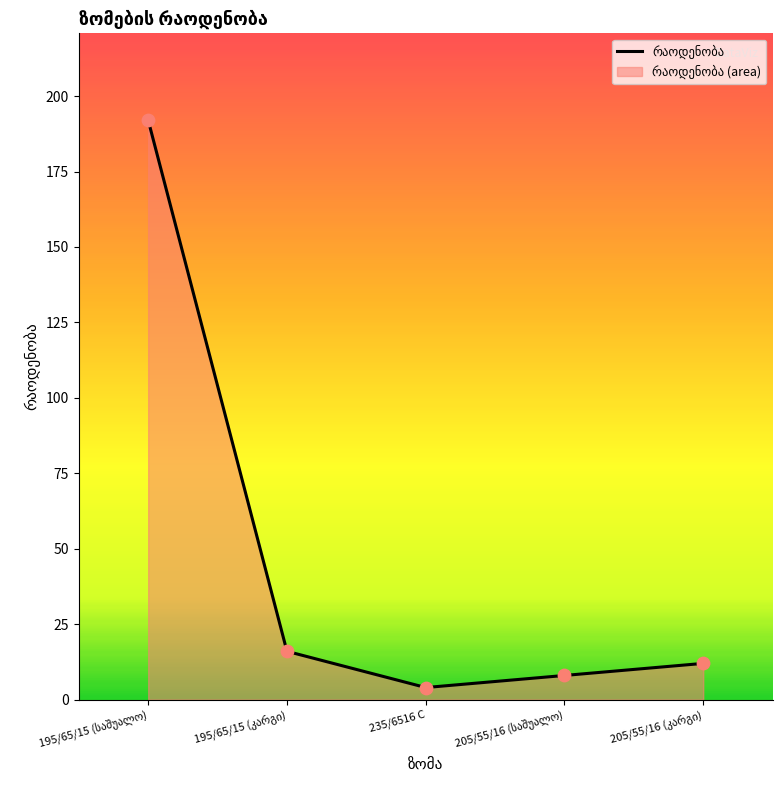

What is the ratio of the value at 195/65/15 (კარგი) to the value at 195/65/15 (საშუალო)?

0.1